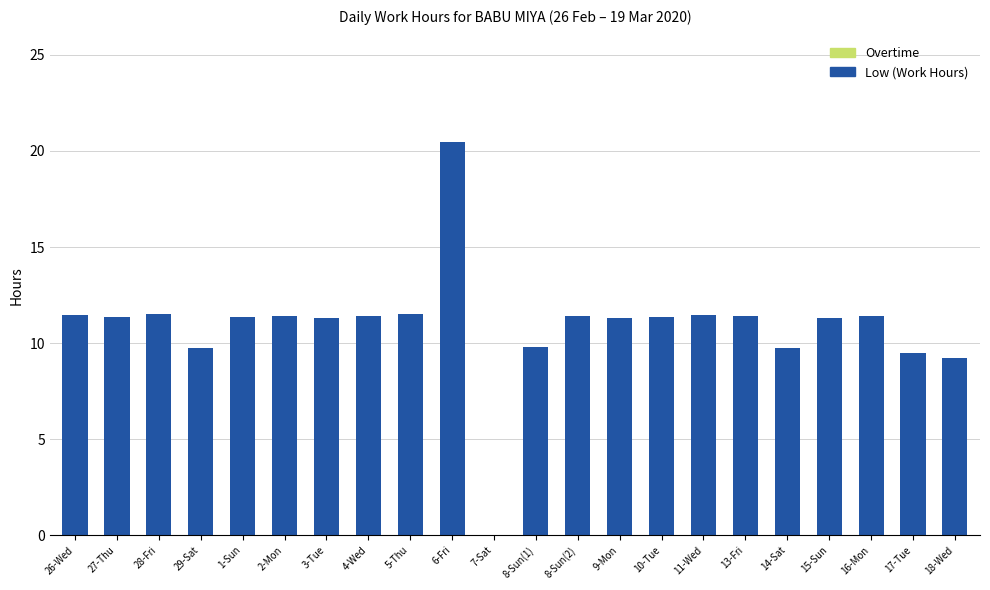

What is the maximum value shown in the chart?

20.4